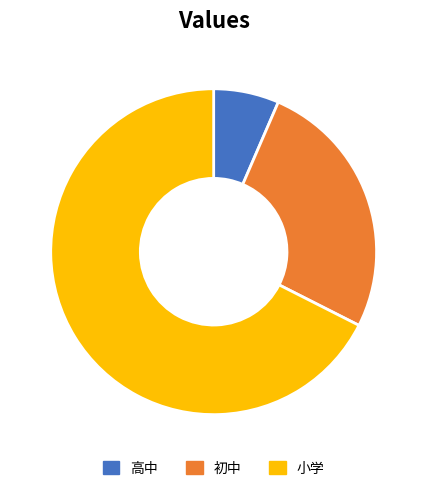

Do 高中 and 初中 together represent more than half of the pie?

No